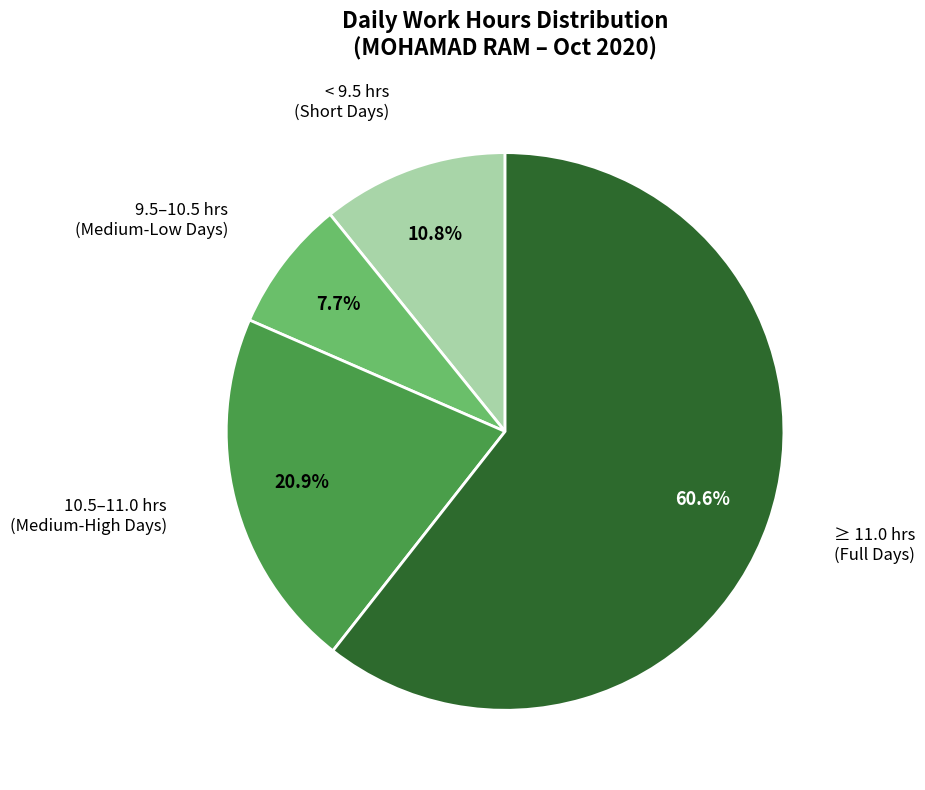

Does any single category account for the majority?

Yes